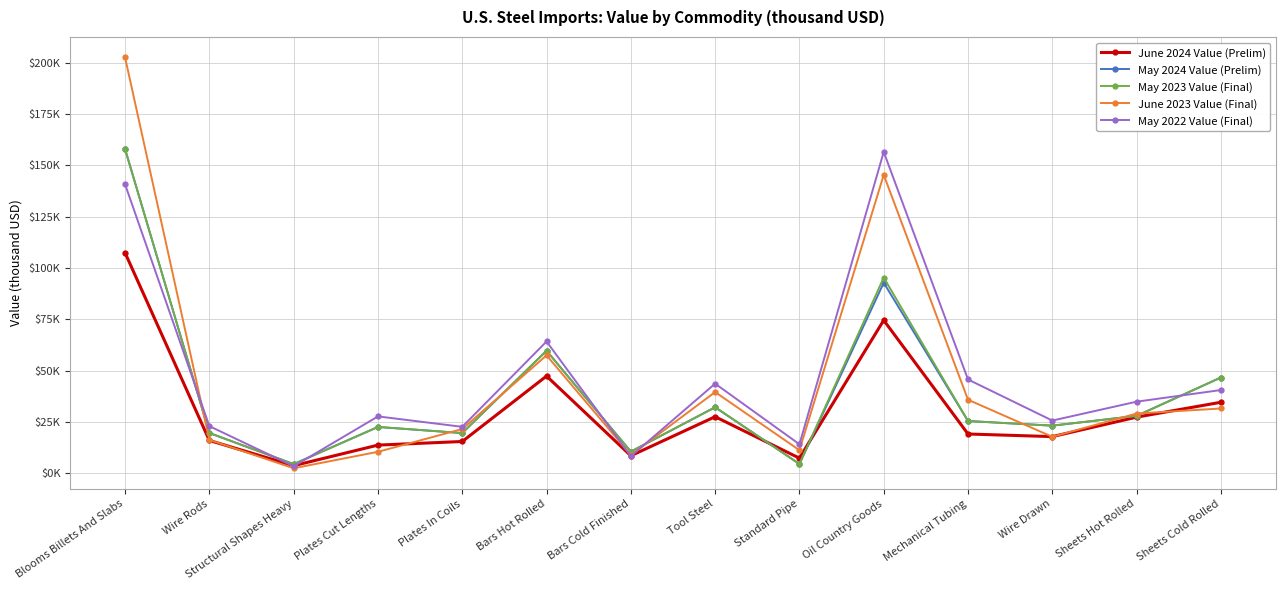

What are all the series names shown in the legend?

June 2024 Value (Prelim), May 2024 Value (Prelim), May 2023 Value (Final), June 2023 Value (Final), May 2022 Value (Final)